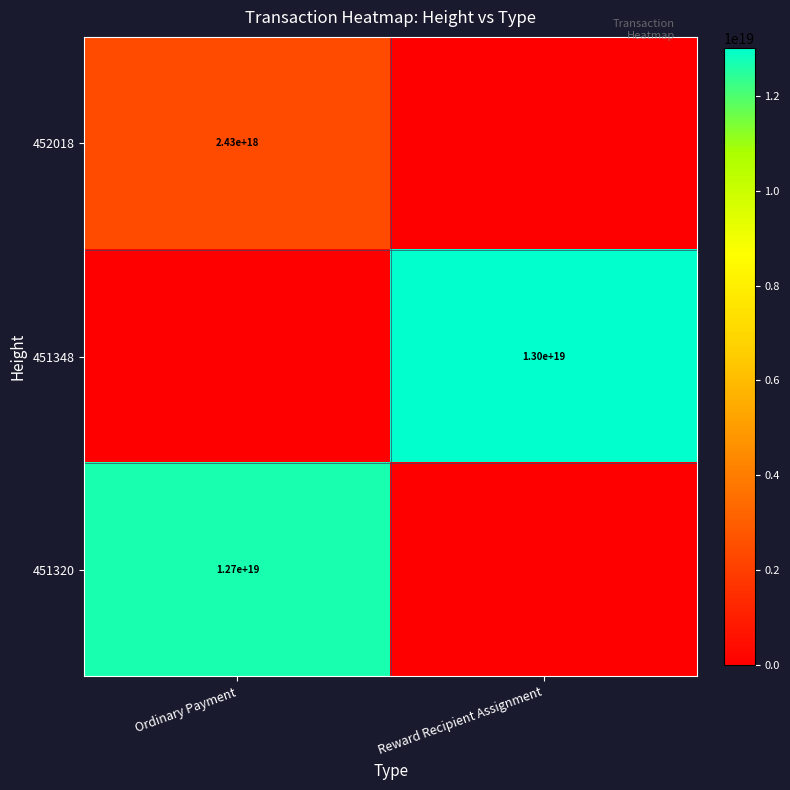

True or false: 451320 has a value of 4206999656254323712 at Ordinary Payment.

False